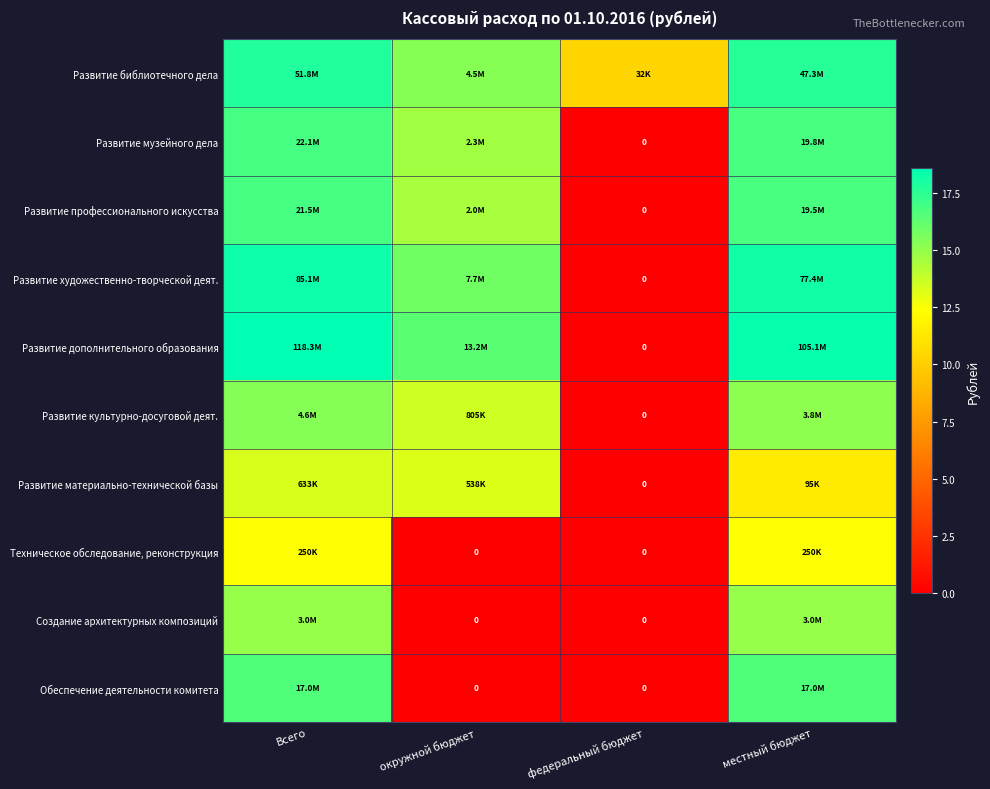

Rank the categories by Обеспечение деятельности комитета value from lowest to highest.

окружной бюджет, федеральный бюджет, Всего, местный бюджет